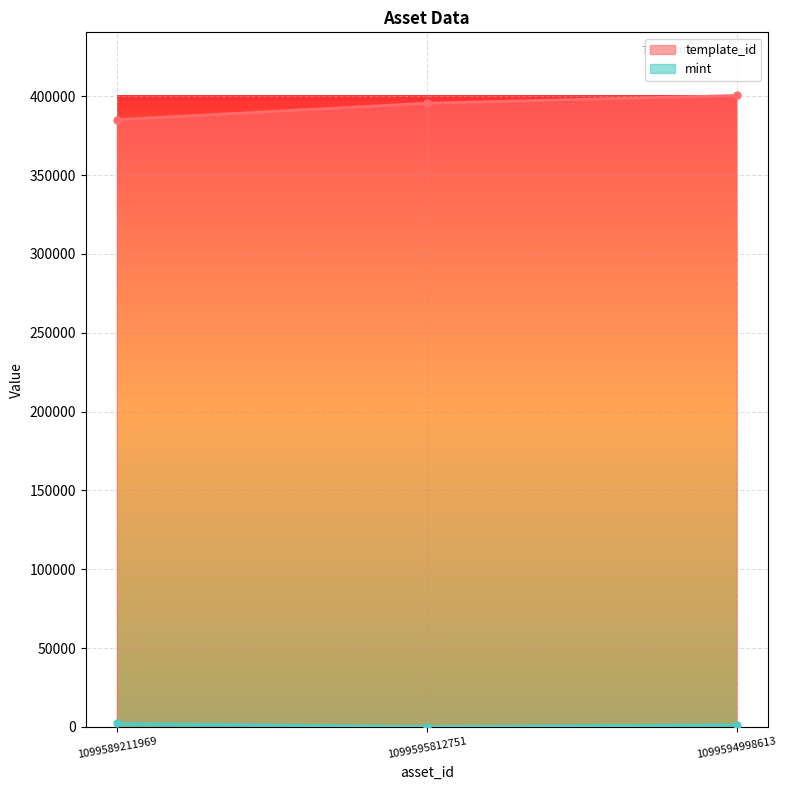

Which series has the largest total across all categories?

template_id